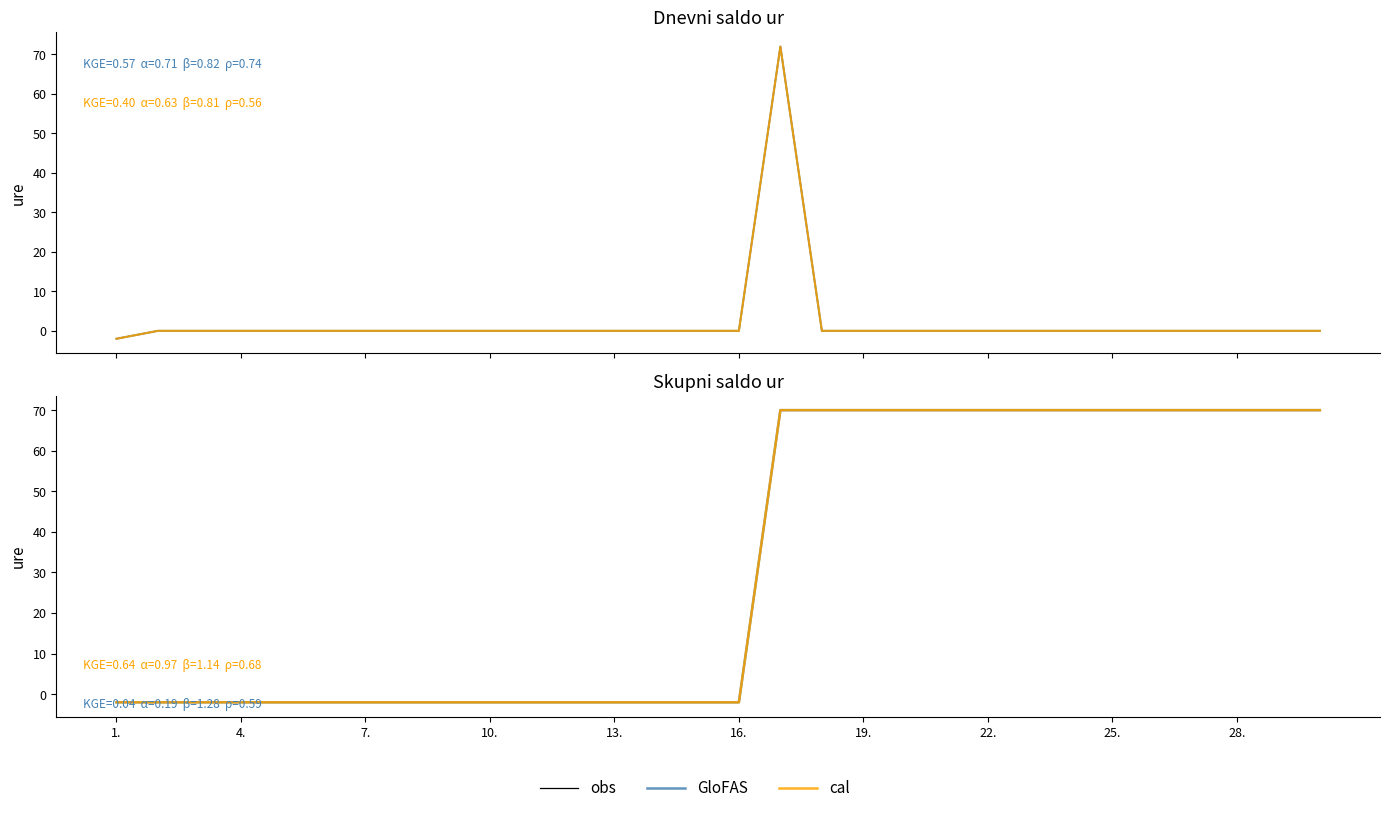

Where is cal nearest to the value 34?

1.